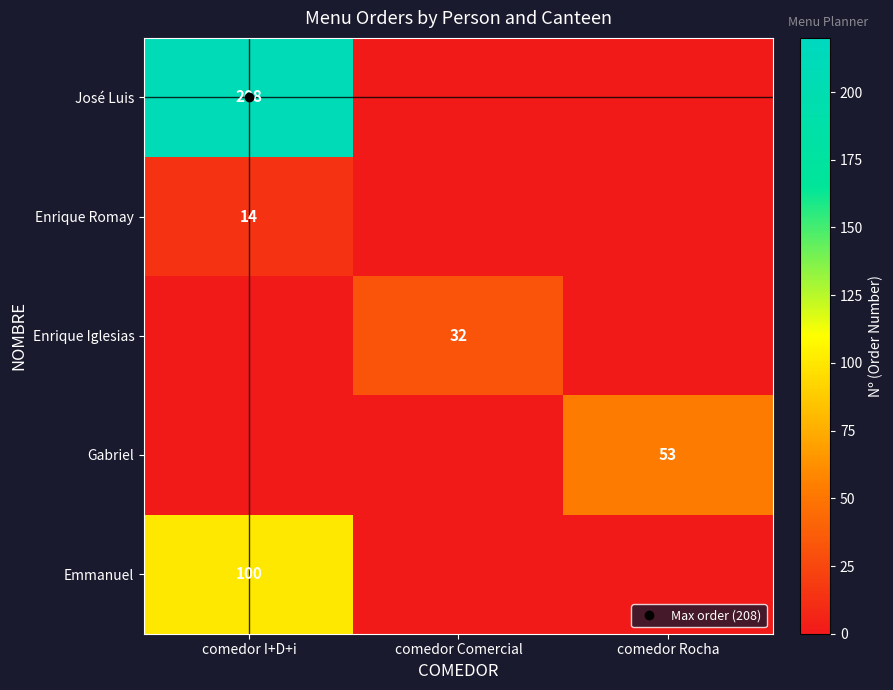

What is the greatest value displayed?

208